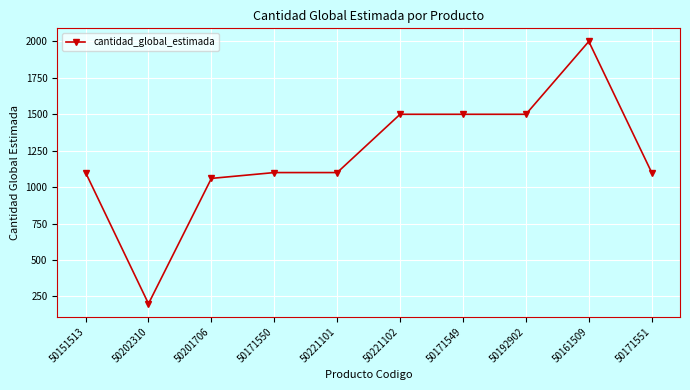

Which label corresponds to the largest value in the chart?

50161509